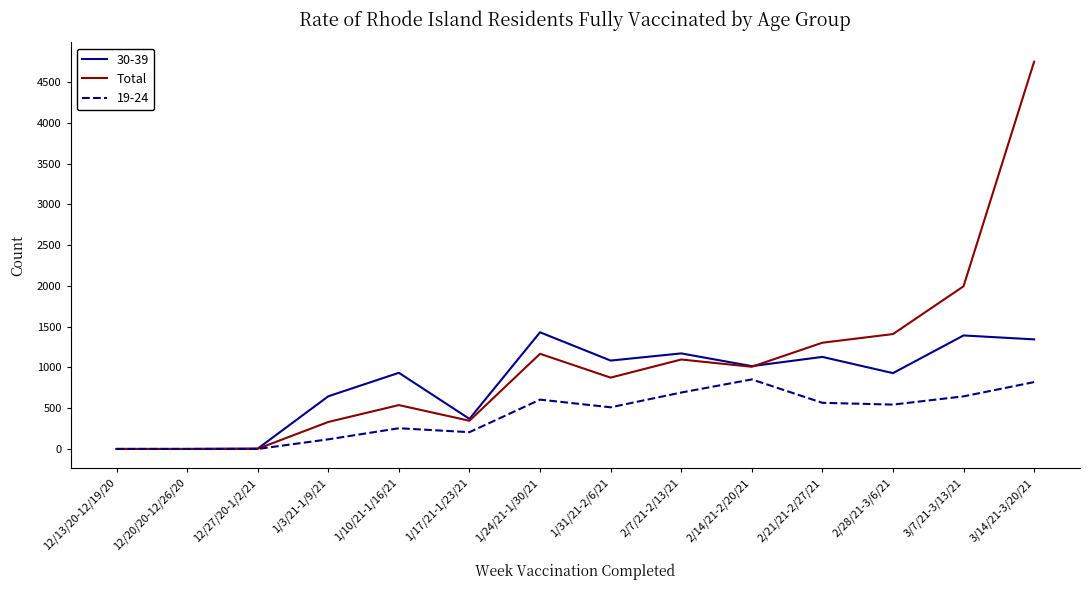

Which series changed the most between 2/14/21-2/20/21 and 3/14/21-3/20/21?

Total